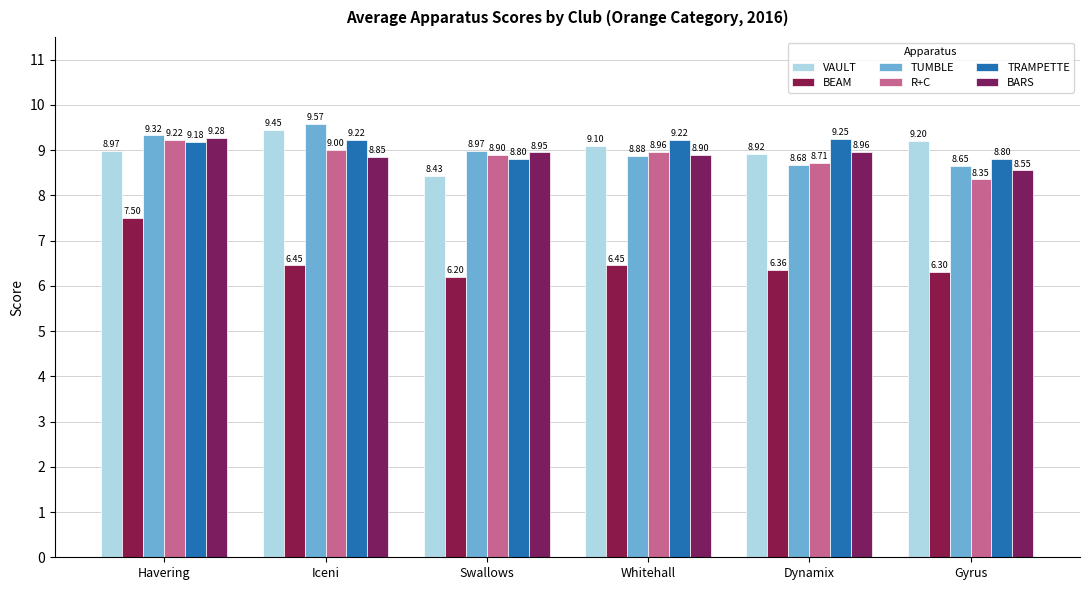

What is the difference between the highest and lowest values at Havering?

1.8